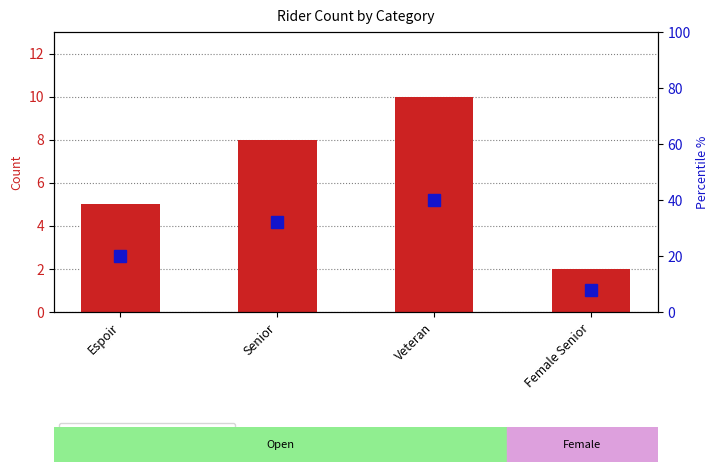

How many data points in count per category are less than 8?

2